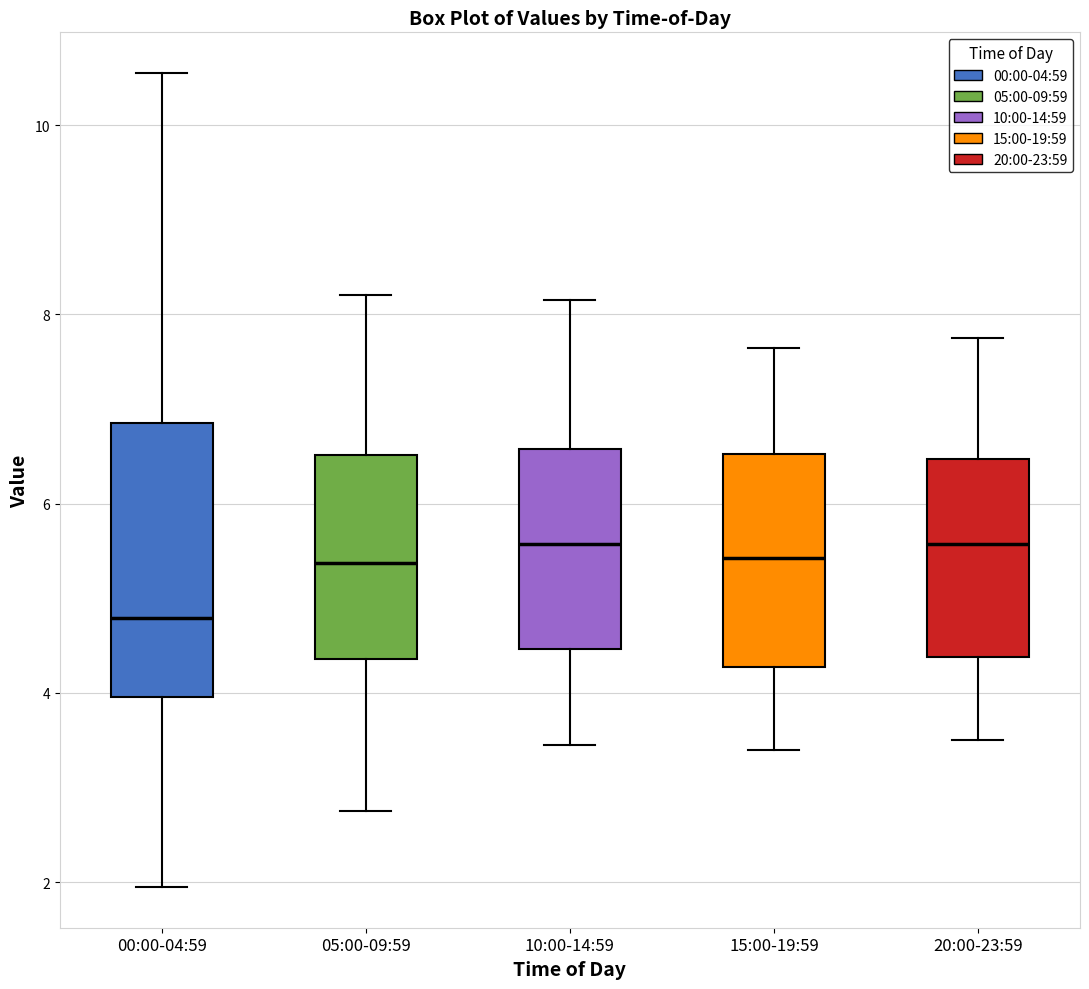

Comparing the boxes themselves (not the whiskers), which one is the tallest?

00:00-04:59